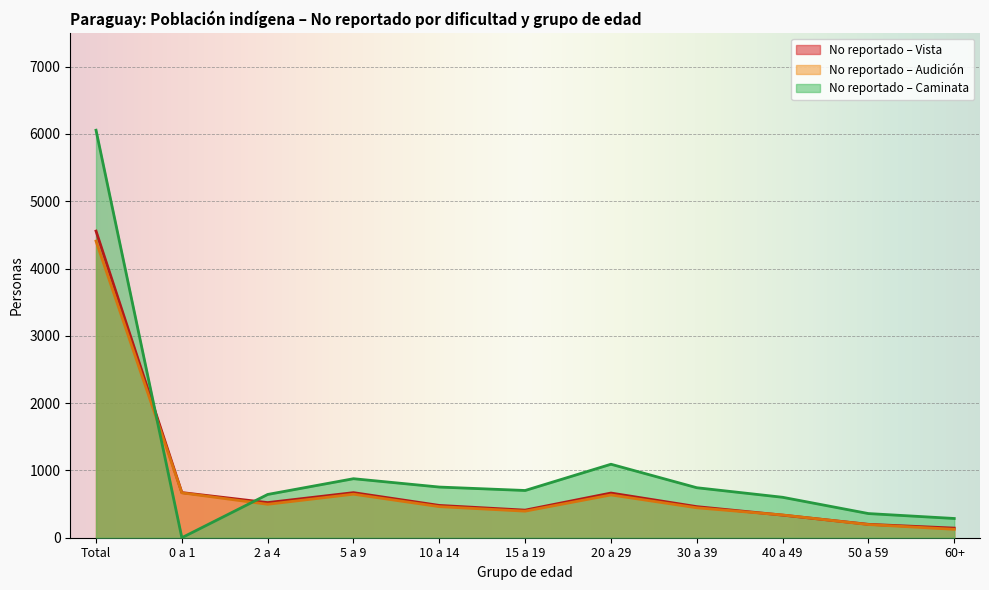

Which has a higher value, 40 a 49 or 20 a 29?

20 a 29